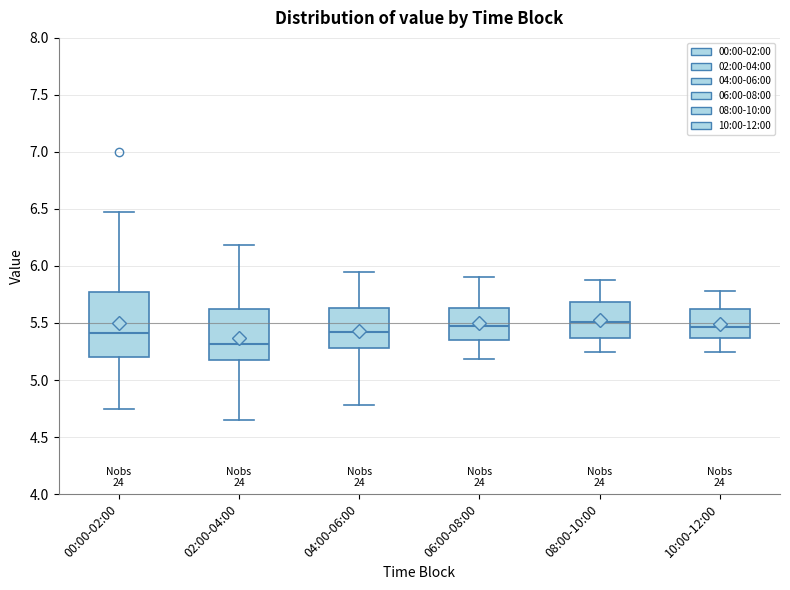

Where is the upper edge of the box for 02:00-04:00 on the y-axis? The values are not printed on the chart, so give them approximately, as read against the axis.

5.60